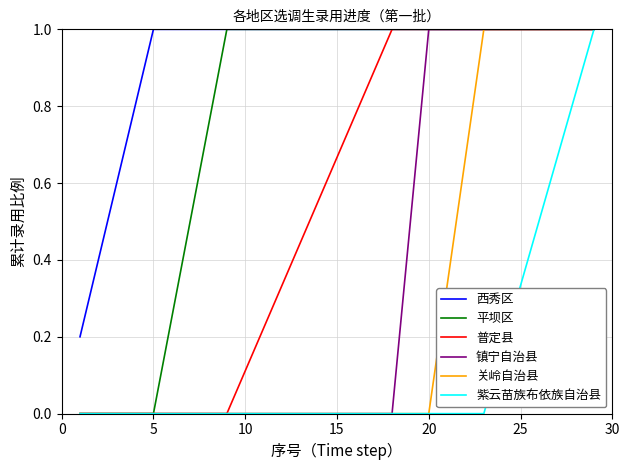

What is the maximum value shown in the chart?

1.0